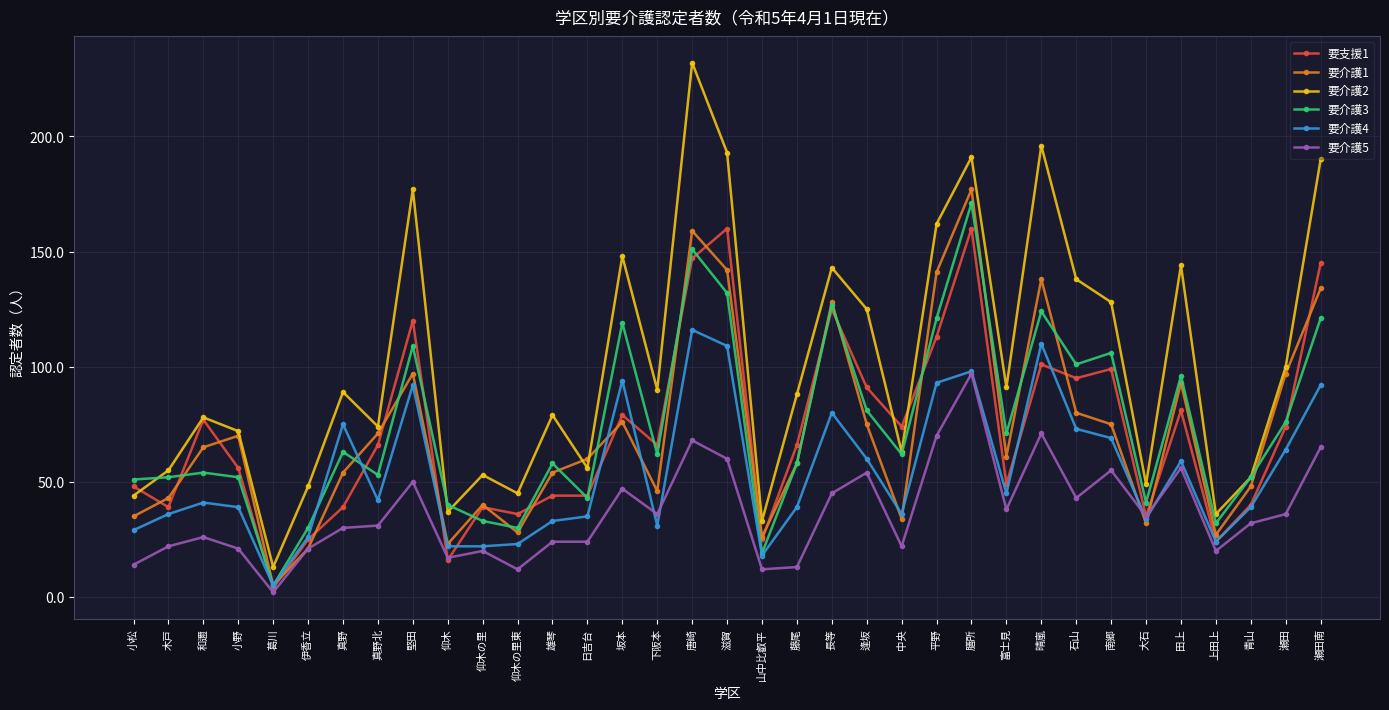

Where is the first local minimum for 要介護2?

葛川